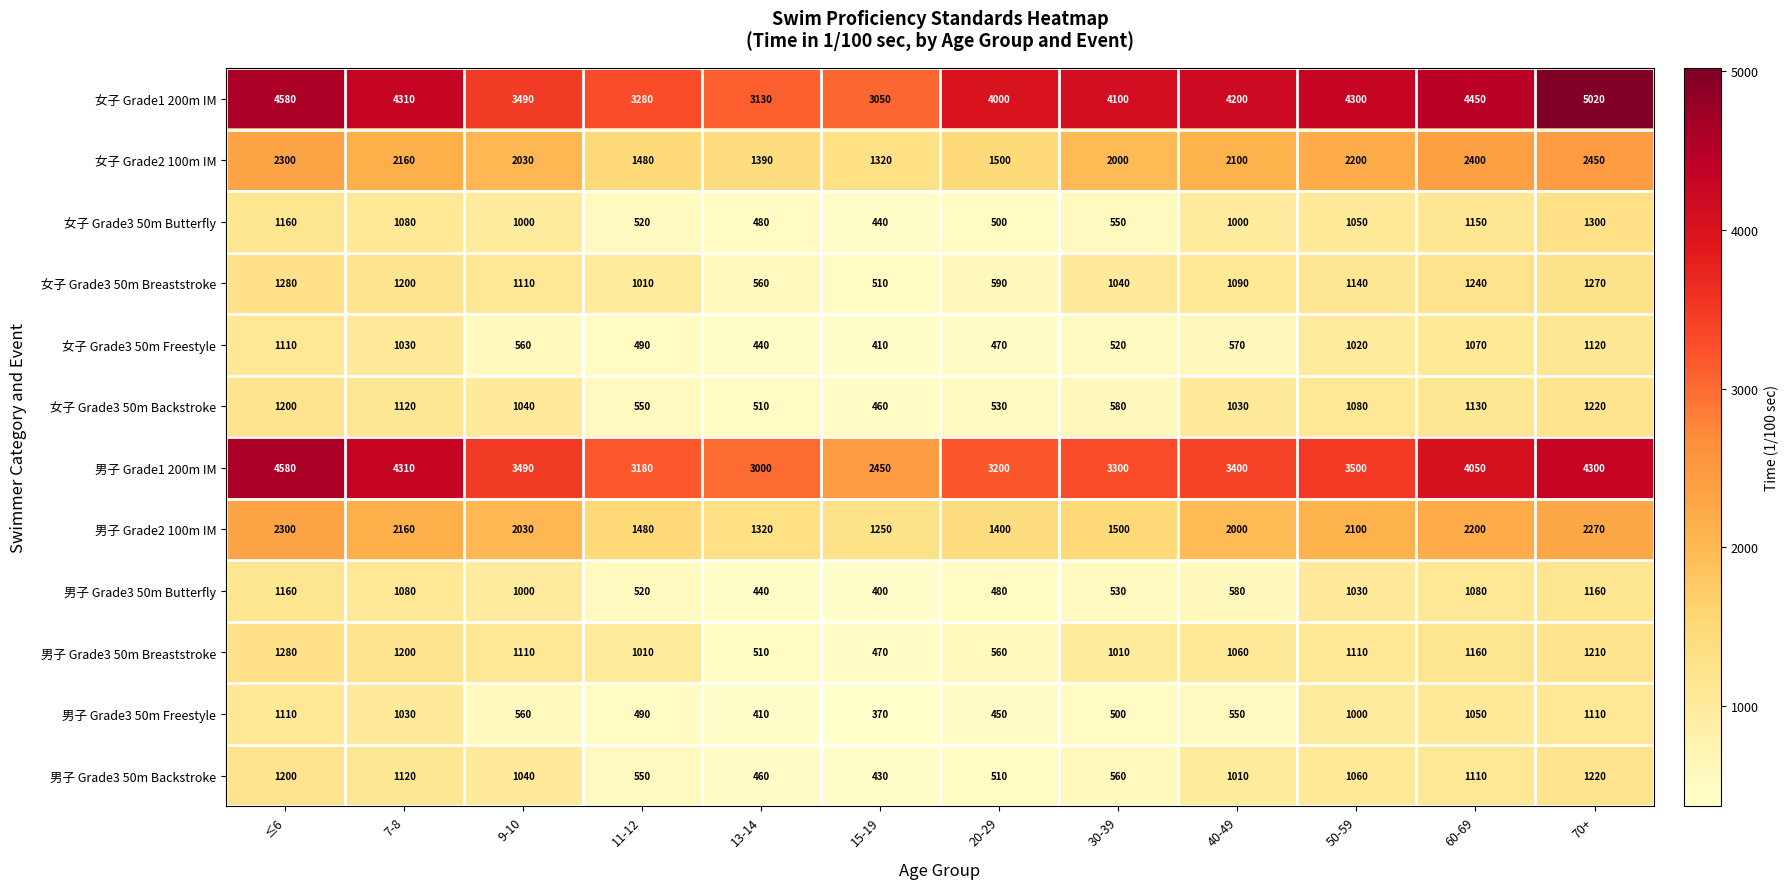

What is the total value across all series at 15-19?

11560